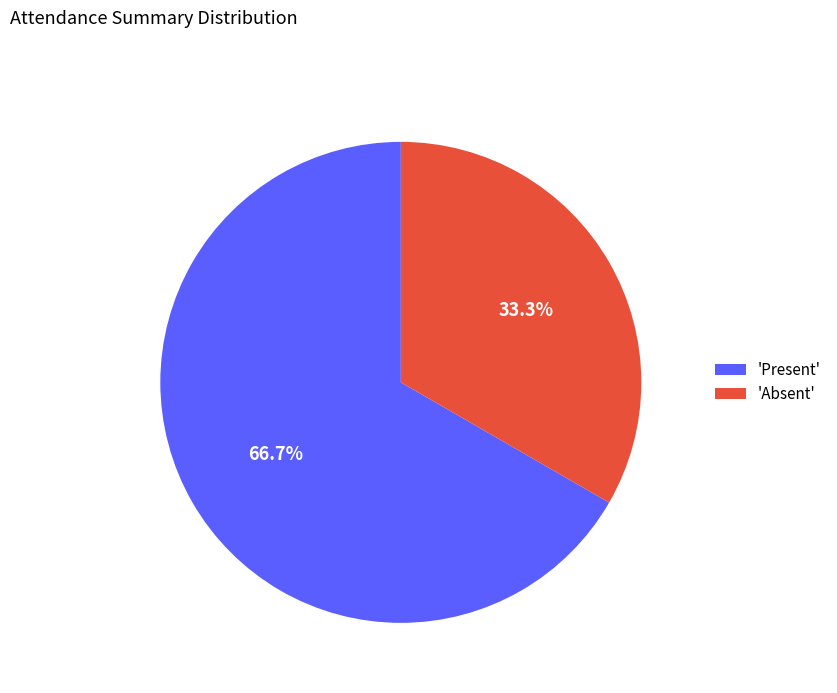

Rank the categories by value from lowest to highest.

'Absent', 'Present'